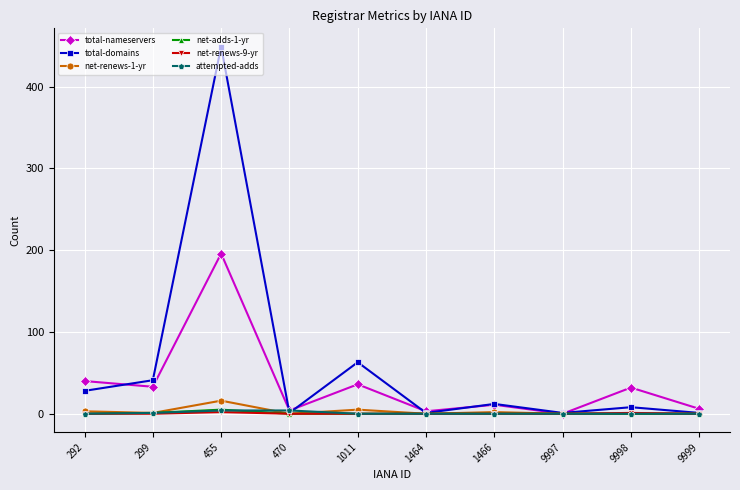

True or false: net-adds-1-yr has a value of 0 at 470.

True